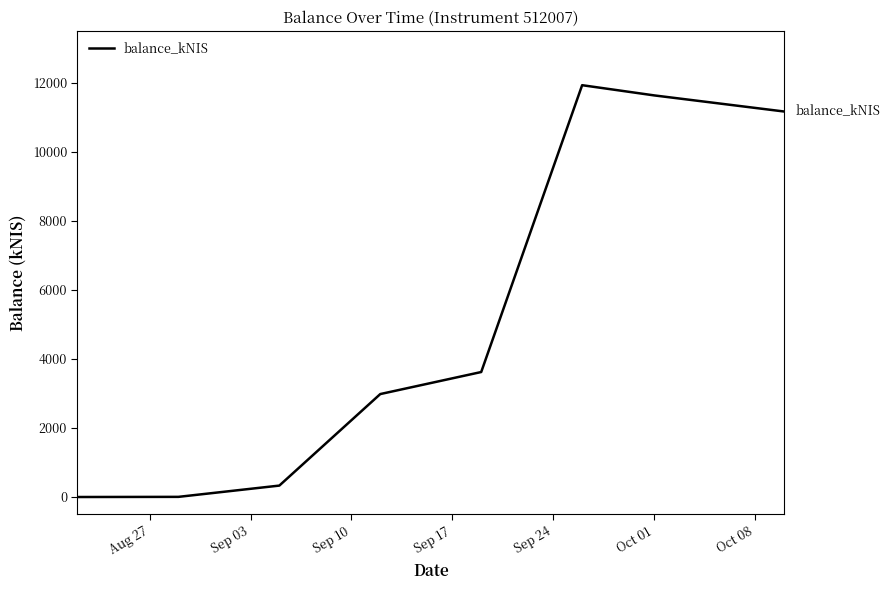

What is the difference between the maximum and minimum values?

11923.0